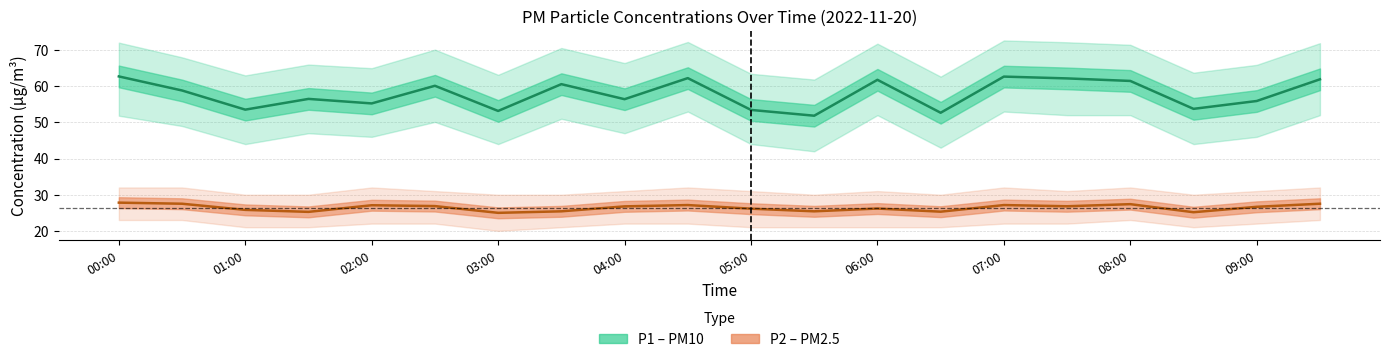

True or false: P2 (PM2.5) has more than 2 interior local peaks.

True